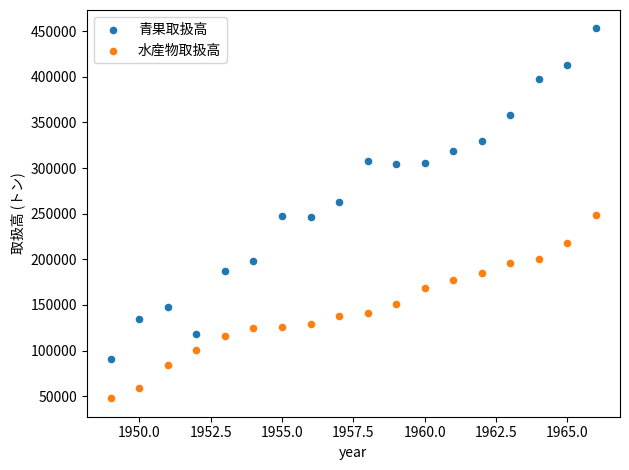

Across all data points, what is the range of X values (max minus min)?

17